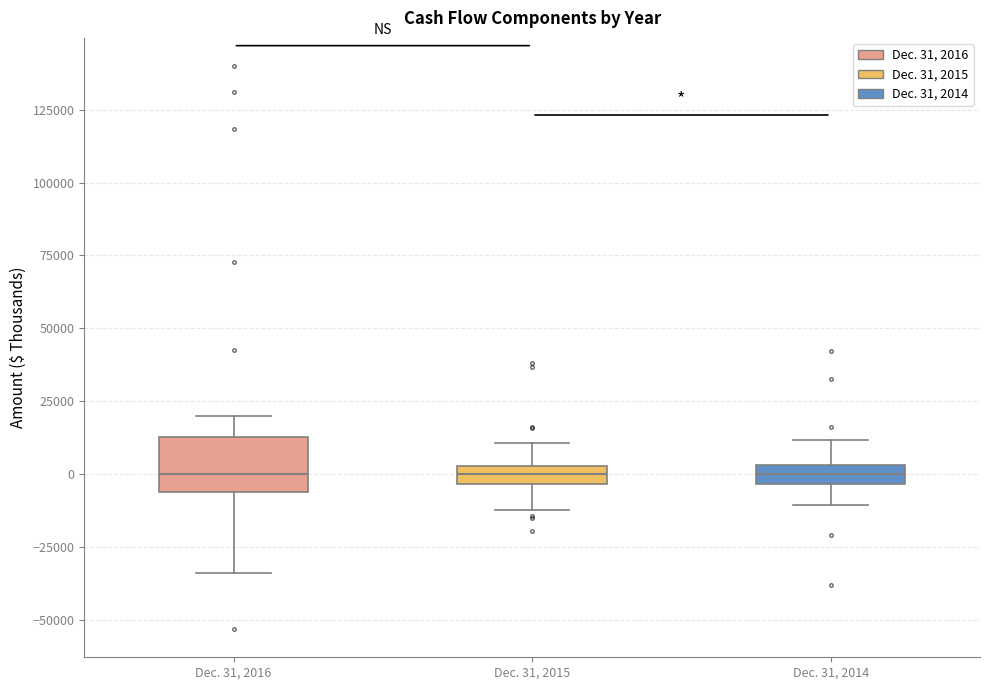

Where does the lower whisker of the box for Dec. 31, 2016 end on the y-axis? The values are not printed on the chart, so give them approximately, as read against the axis.

-35000